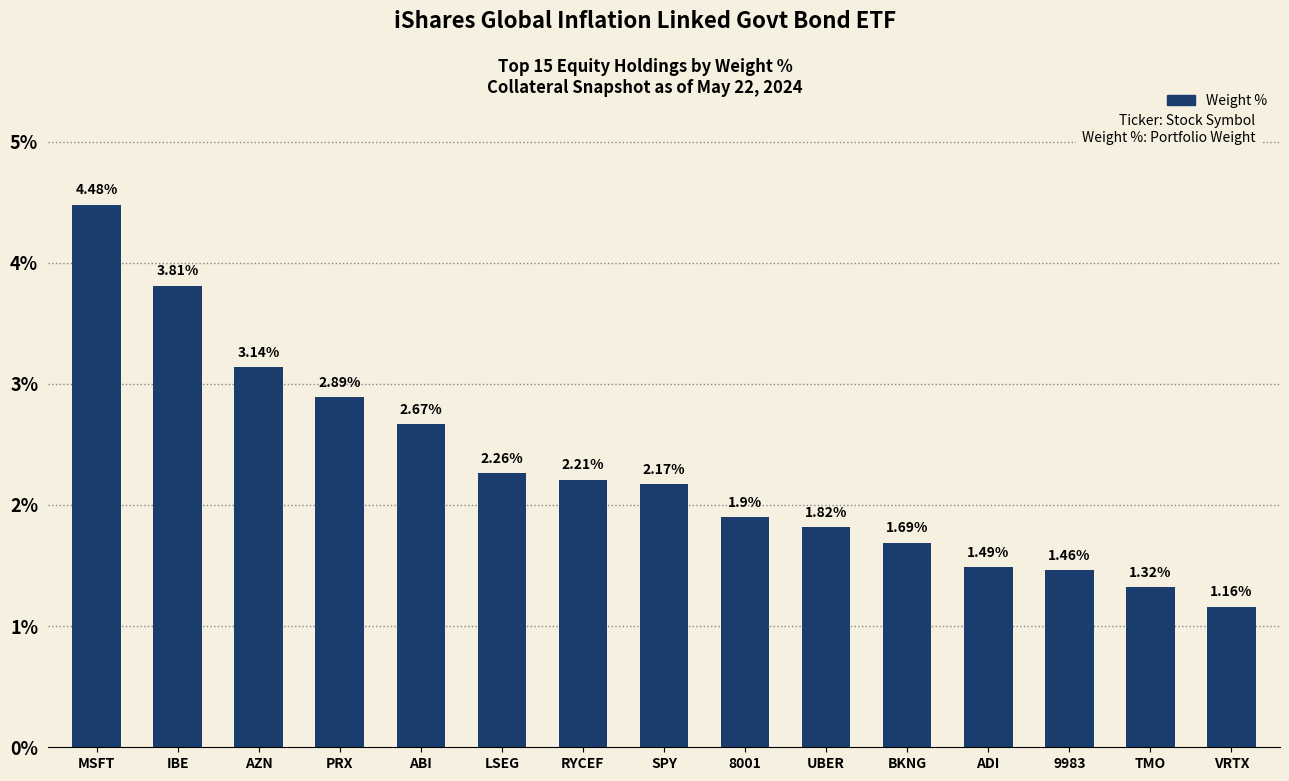

Where does the data first go above 2?

MSFT